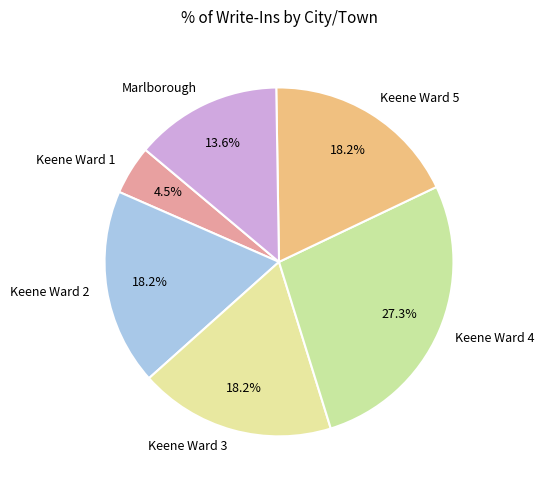

Between Keene Ward 4 and Keene Ward 3, which is larger?

Keene Ward 4